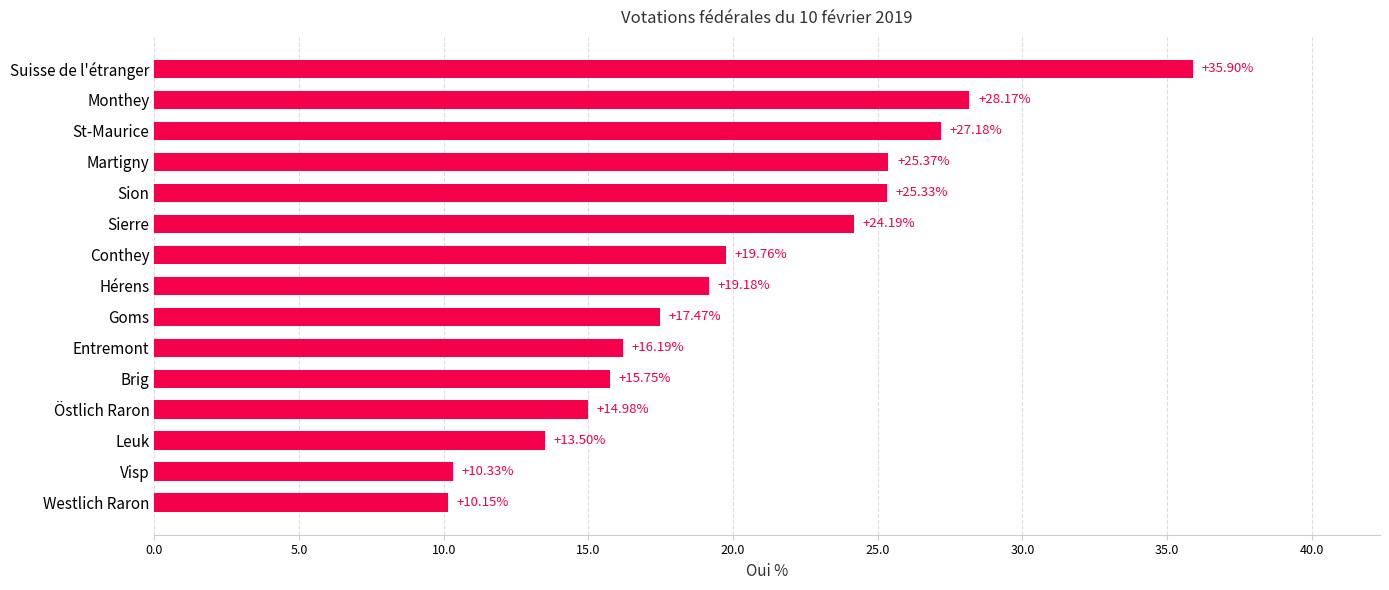

What is the average value?

20.2